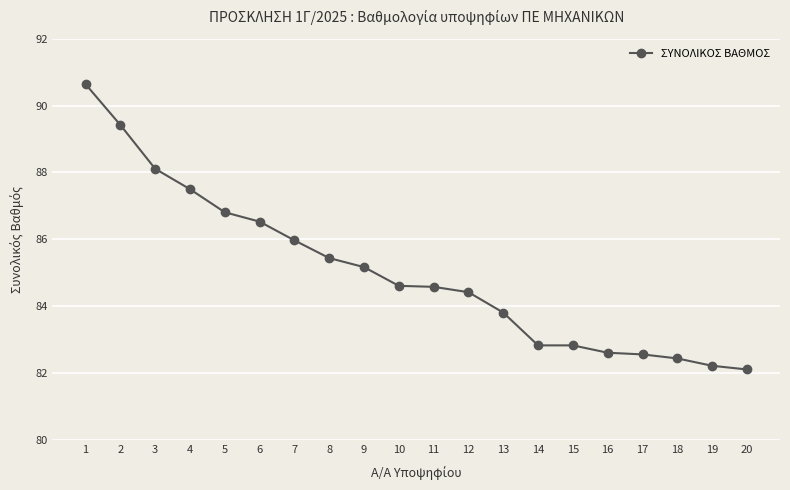

What is the difference between the maximum and minimum values?

8.5